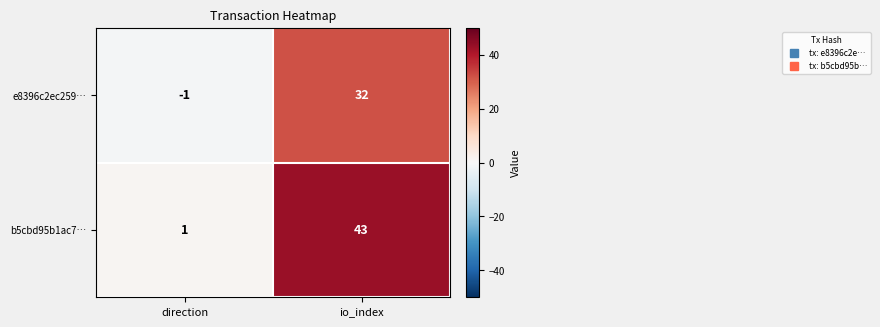

What is the average value of the e8396c2ec259… series?

16